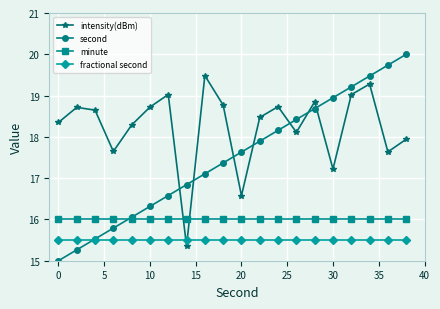

List the series in order of their overall mean, lowest first.

fractional second, minute, second, intensity(dBm)